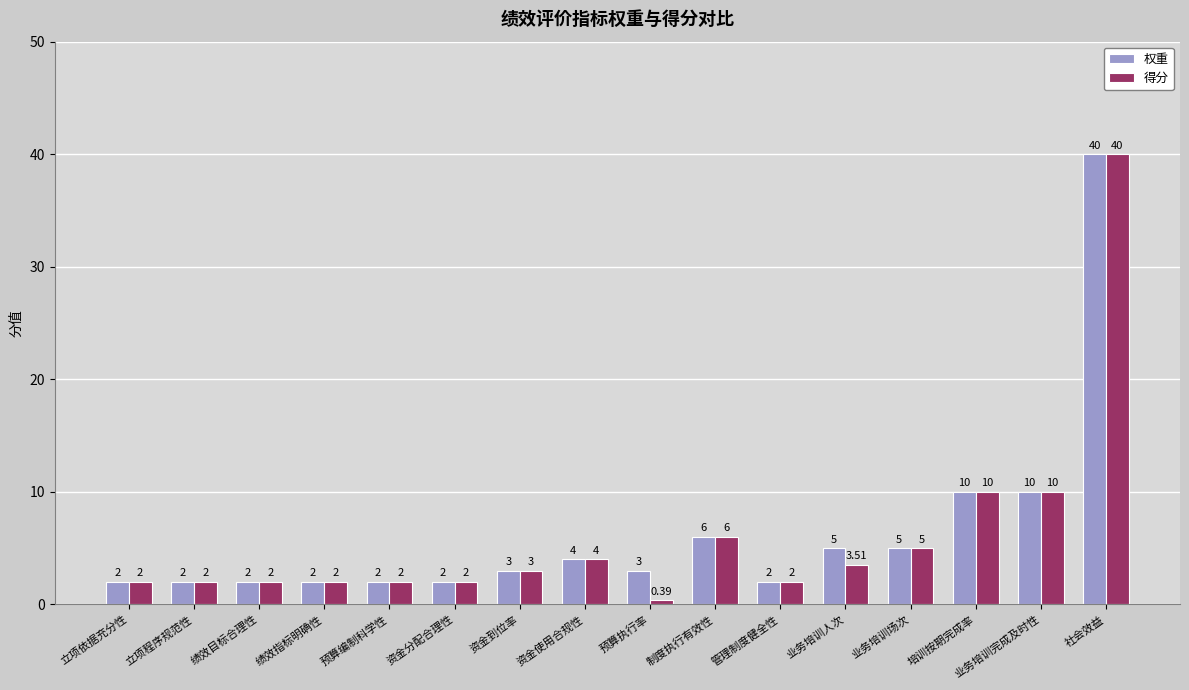

The value of 权重 at 业务培训完成及时性 is 10.0. True or false?

True